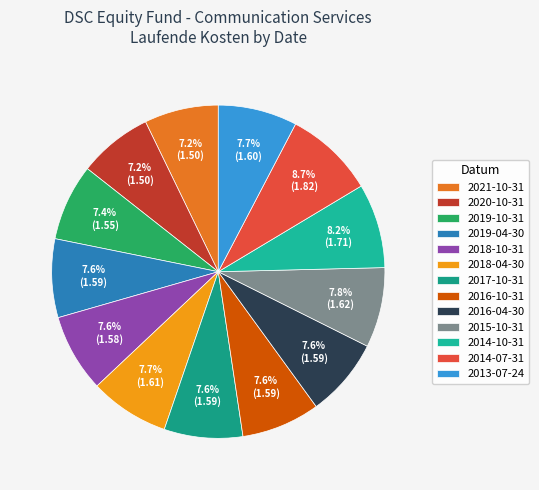

Which category has the smallest portion of the pie?

2021-10-31